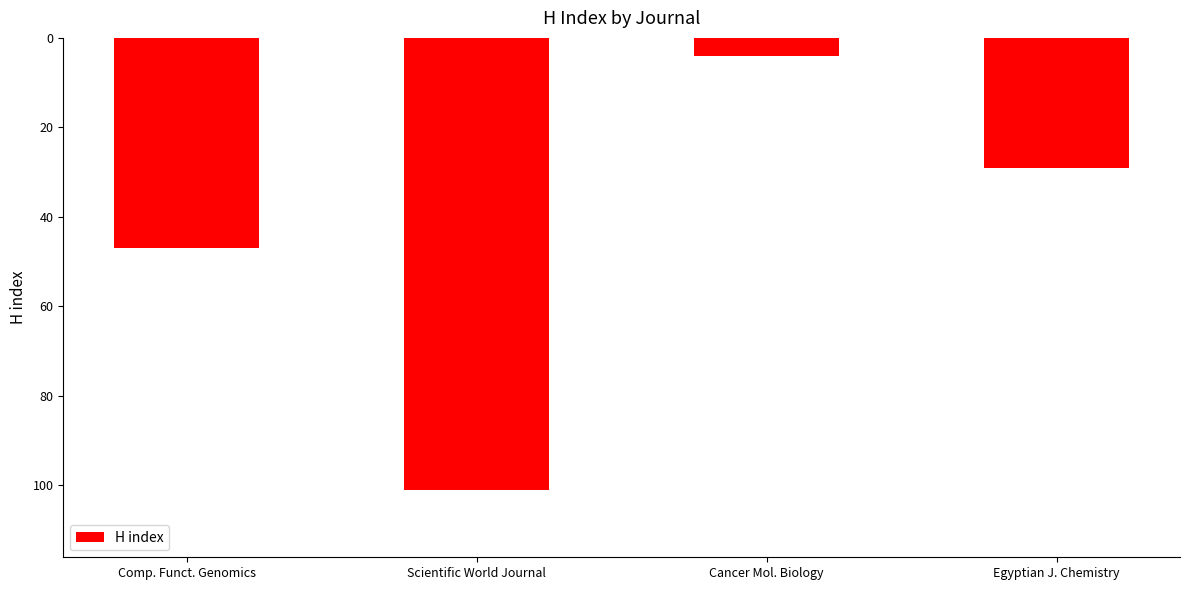

Rank the categories by value from highest to lowest.

Cancer Mol. Biology, Egyptian J. Chemistry, Comp. Funct. Genomics, Scientific World Journal